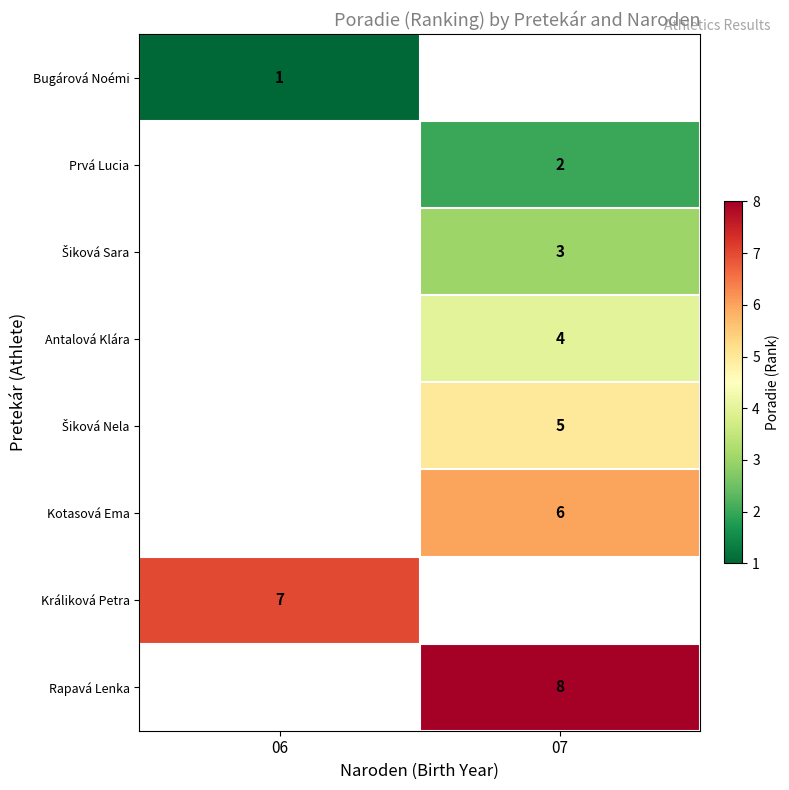

The value of Kotasová Ema at 07 is 4. True or false?

False